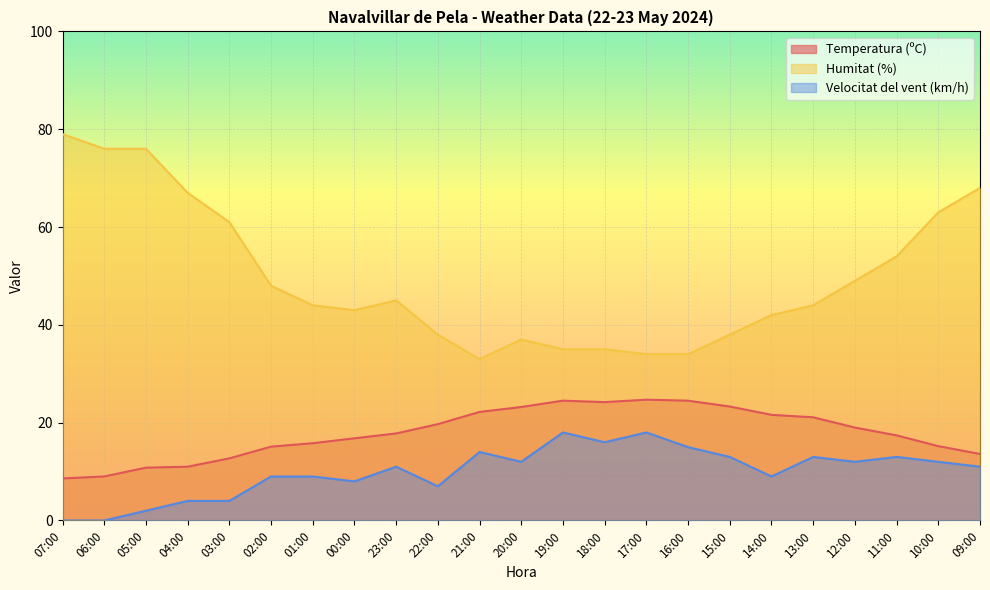

True or false: Temperatura (ºC) and Humitat (%) intersect in this chart.

False